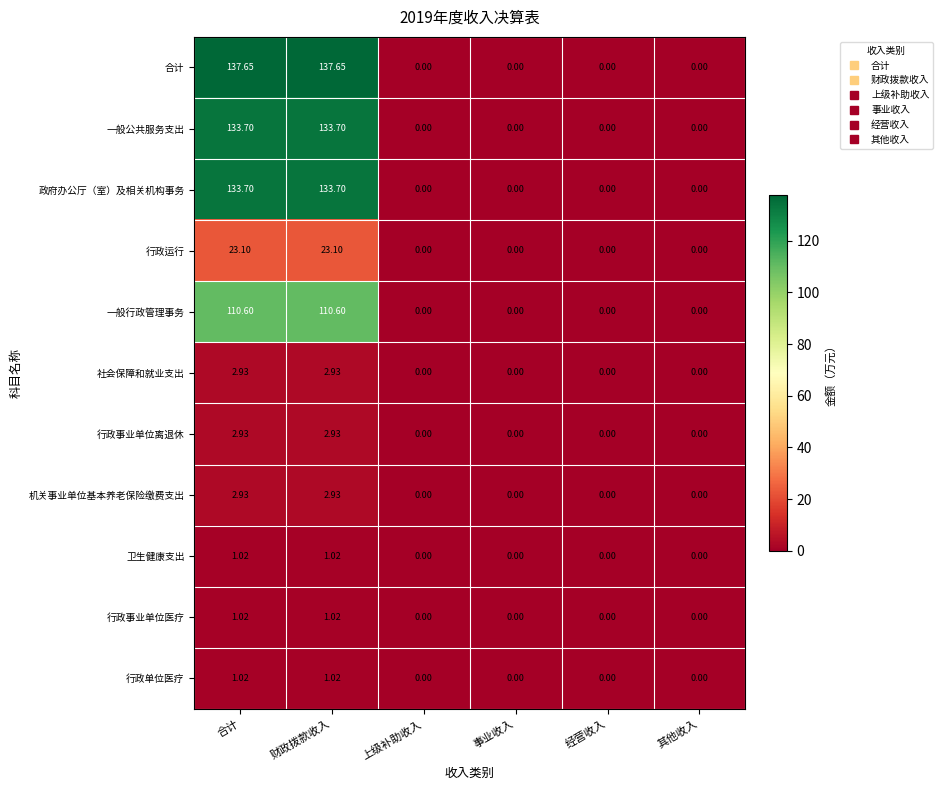

Is the value of 一般行政管理事务 at 财政拨款收入 greater than the value of 行政事业单位离退休 at 其他收入?

Yes